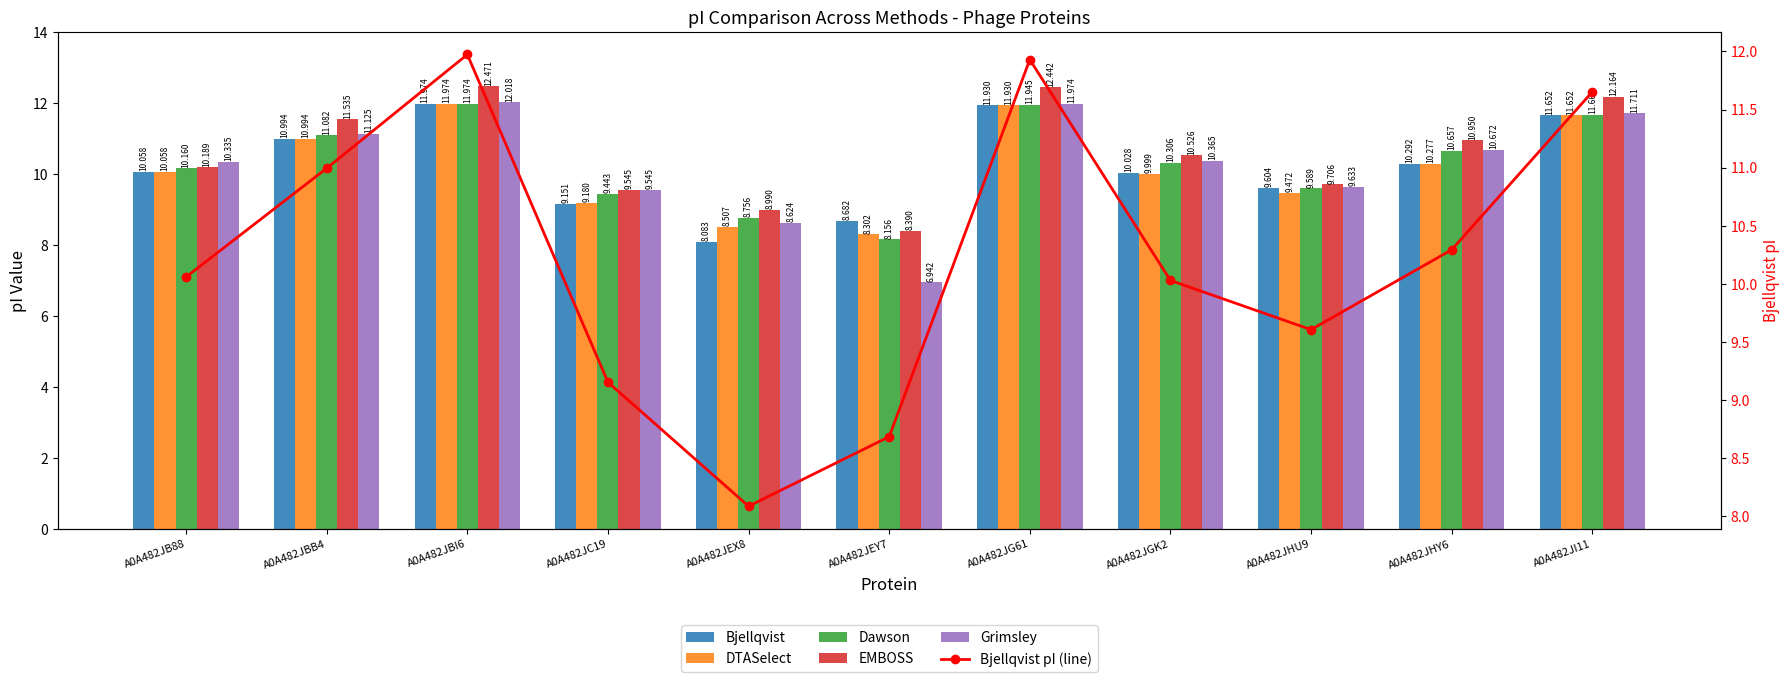

What is the average value of the DTASelect series?

10.2